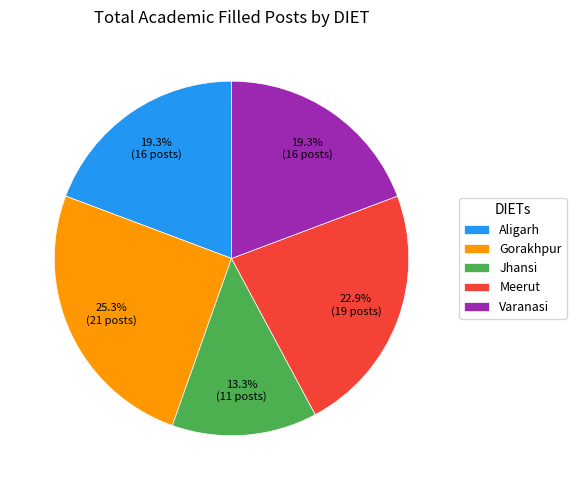

What is the ratio of the value at Aligarh to the value at Jhansi?

1.5